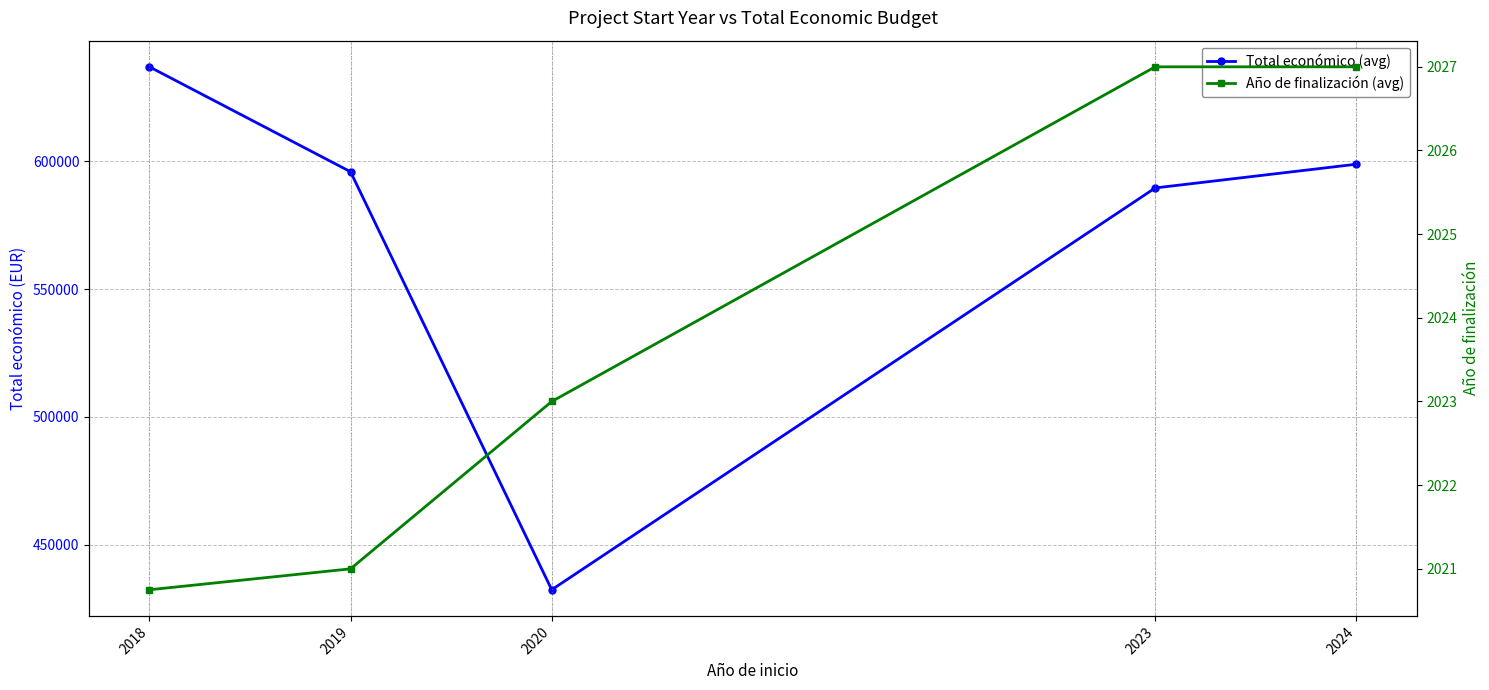

Reading left to right, transcribe all the data shown in this chart.

Total económico (avg): 2018=636989.1	2019=595917.5	2020=432329.0	2023=589584.0	2024=598871.5
Año de finalización (avg): 2018=2020.8	2019=2021.0	2020=2023.0	2023=2027.0	2024=2027.0